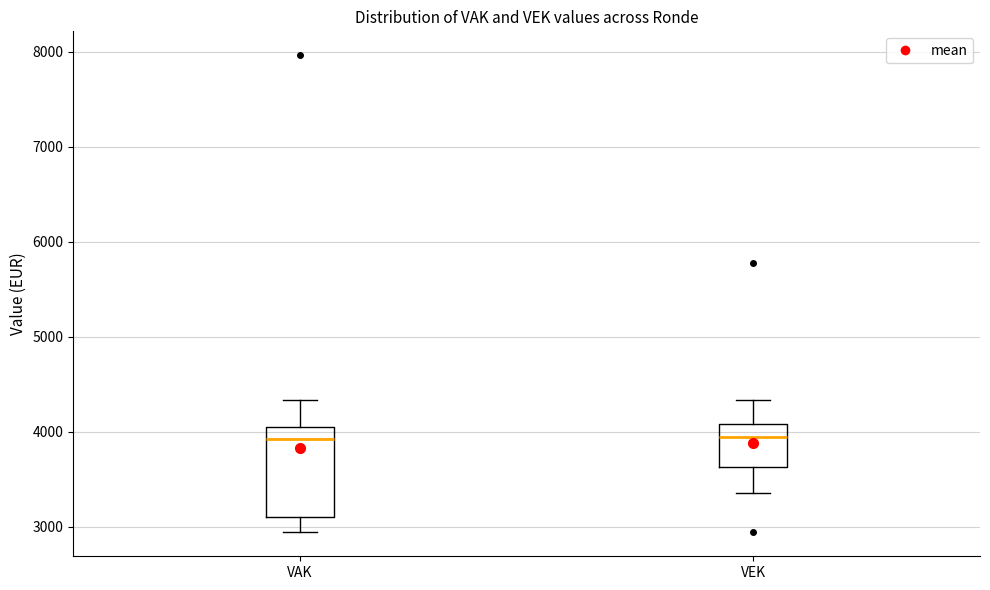

Reading left to right, transcribe this box plot: for each box, give where its median line is, the range the box spans, and where its two whiskers end, as read against the y-axis. The values are not printed on the chart, so give them approximately, as read against the axis.

VAK: median 3900, box 3100 to 4100, whiskers 2900 to 4300
VEK: median 3900, box 3600 to 4100, whiskers 3400 to 4300